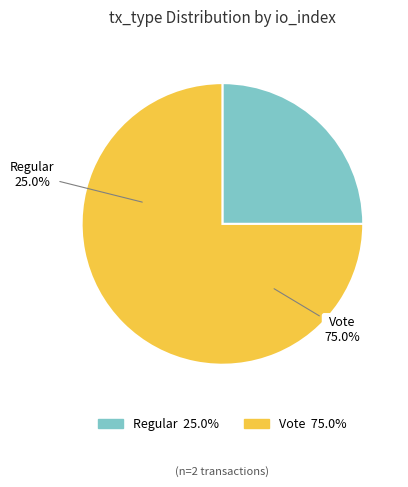

Is it true that Vote is 80% of the pie?

False